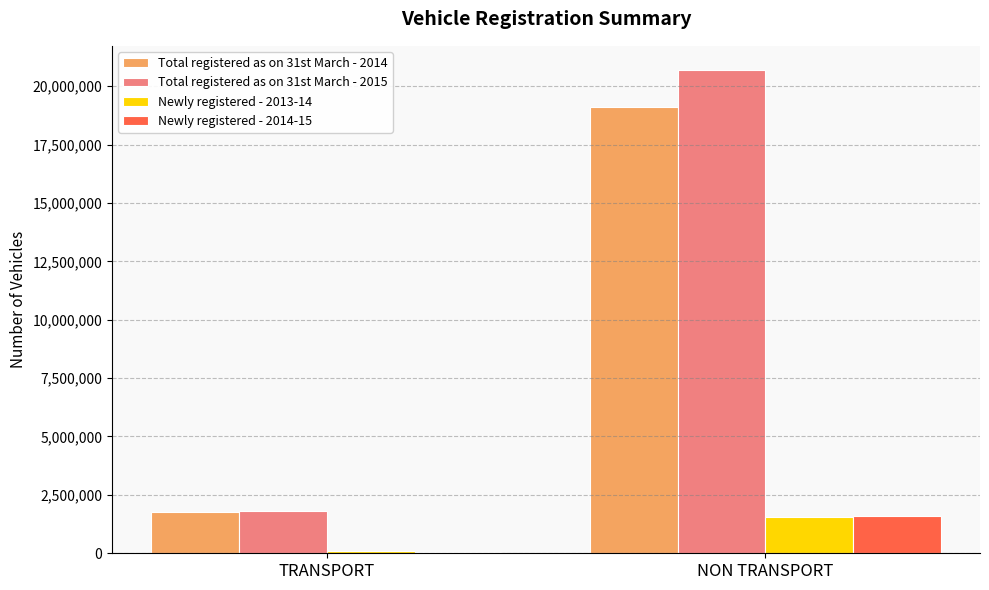

What is the greatest value displayed?

20690782